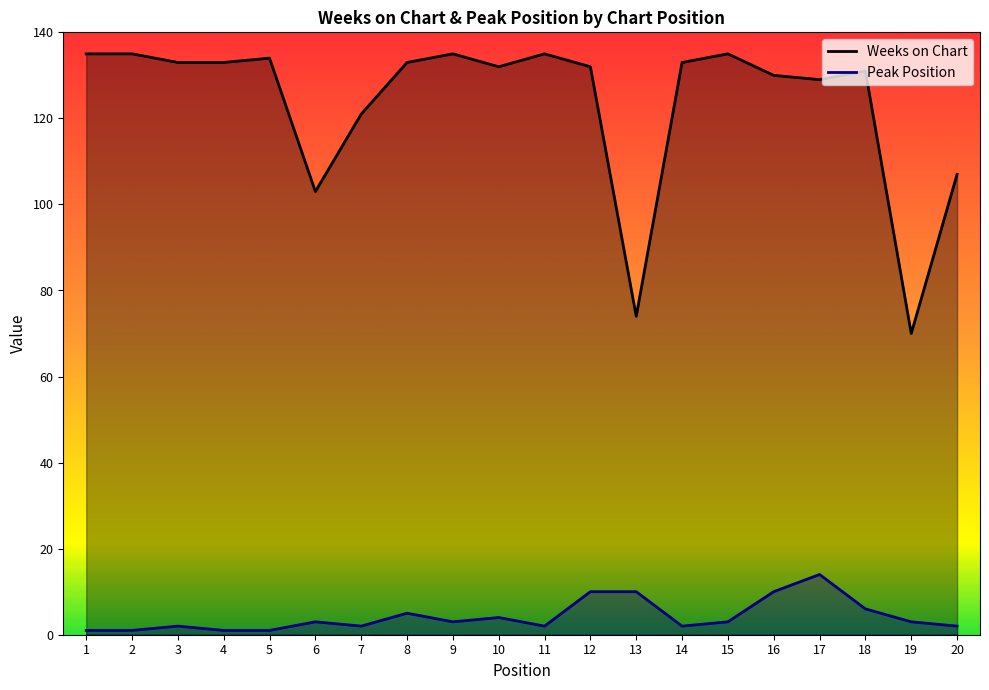

What is the highest value of the Weeks on Chart series?

135